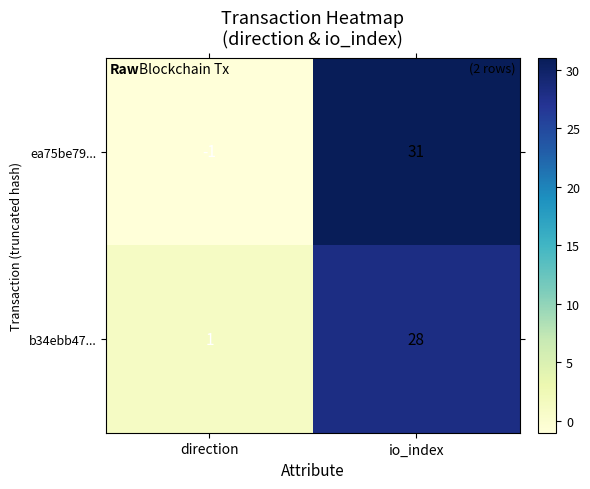

Which series changed the most between direction and io_index?

ea75be79...